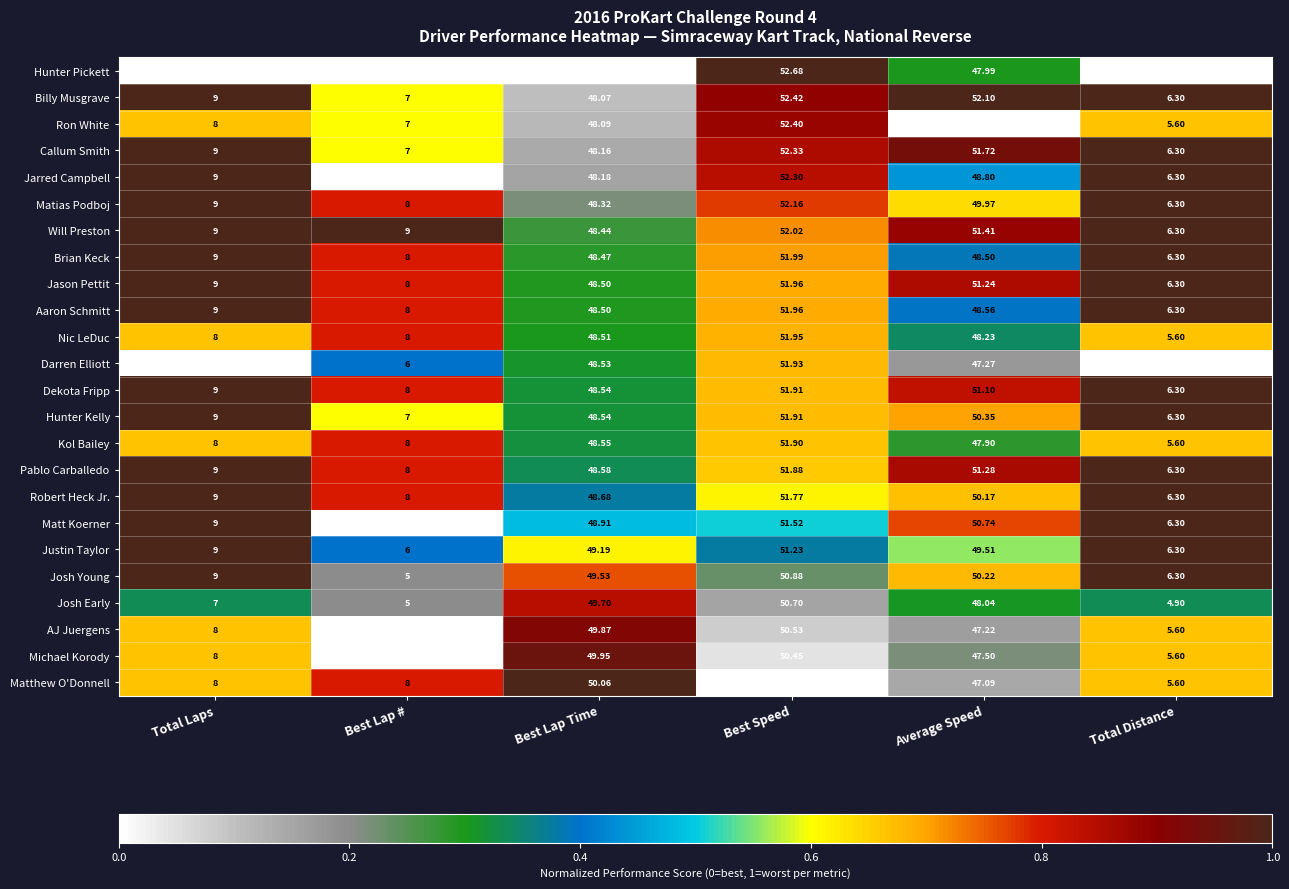

At which label does Nic LeDuc reach its peak?

Best Speed